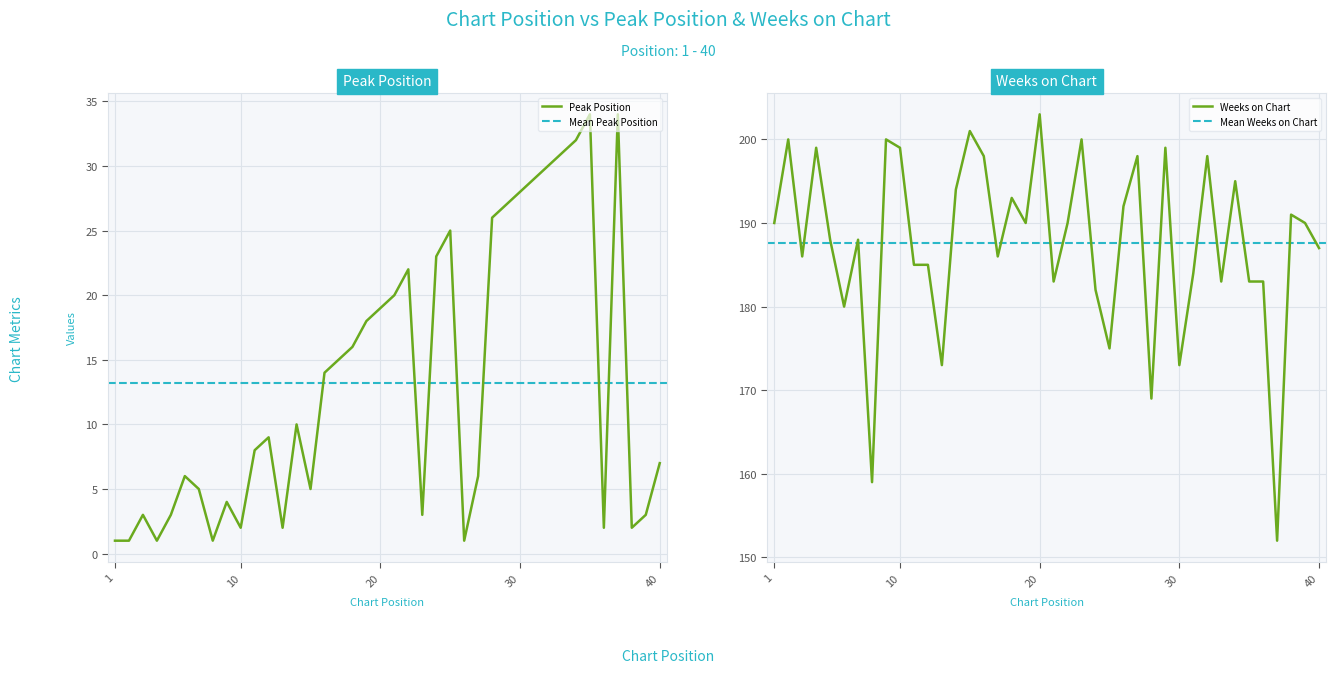

How many lines are shown in the chart?

2